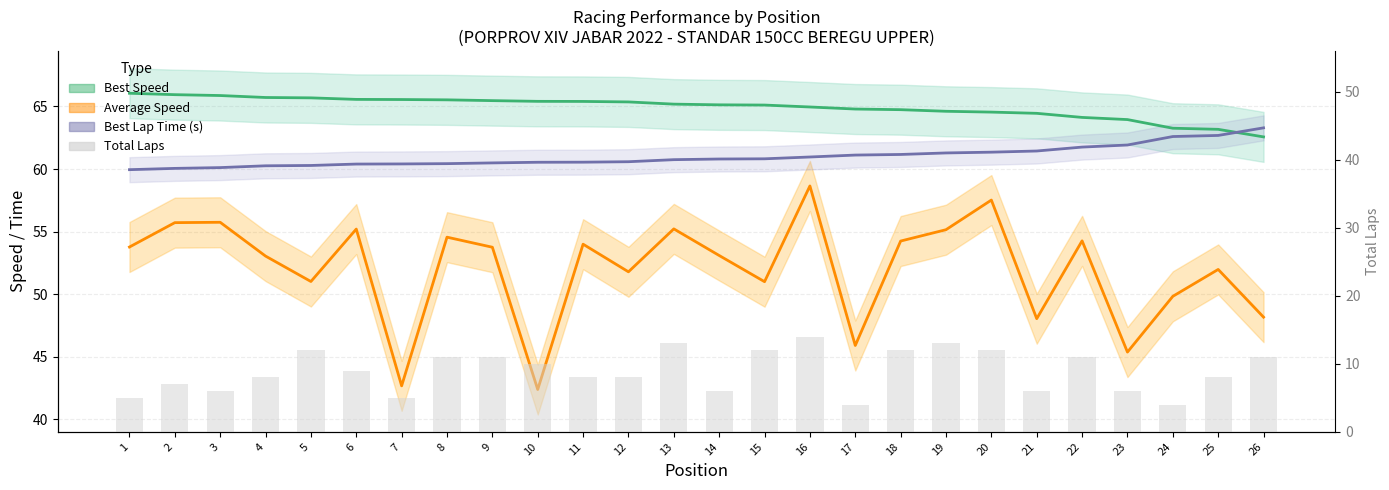

Between 13 and 14, which series saw the biggest shift?

Total Laps